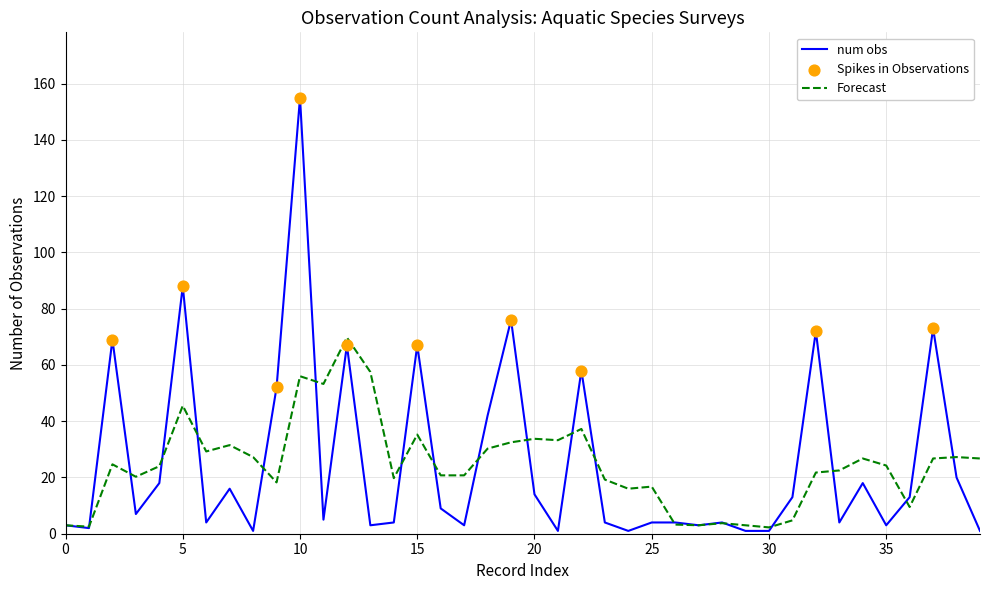

Which series has the widest spread of values?

num obs